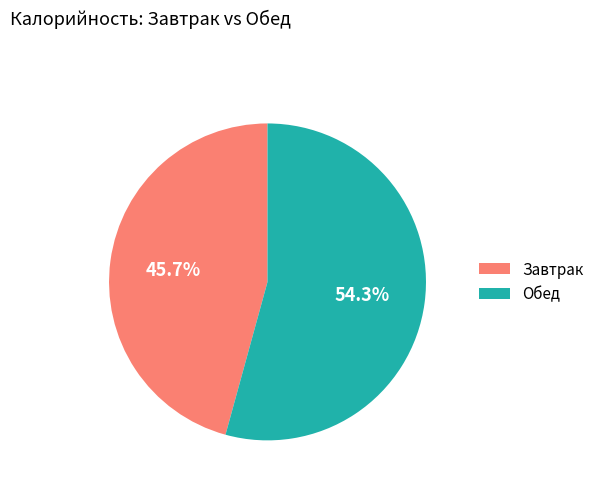

Is there a majority slice in this chart?

Yes